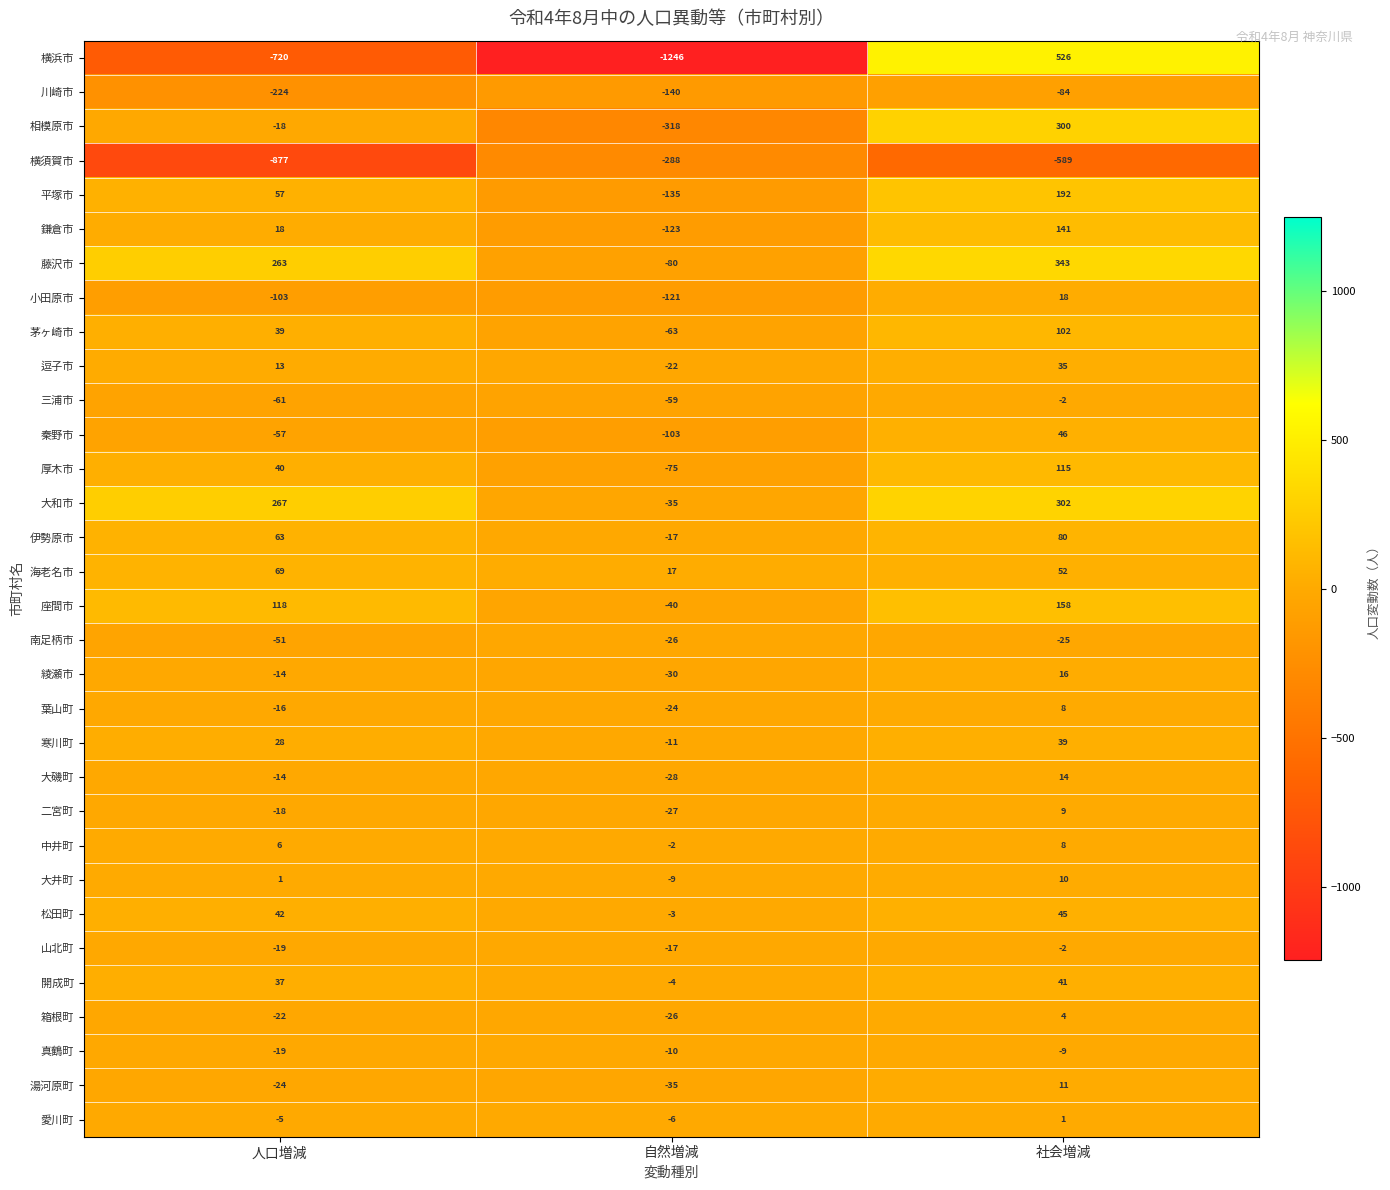

Rank the categories by 座間市 value from highest to lowest.

社会増減, 人口増減, 自然増減